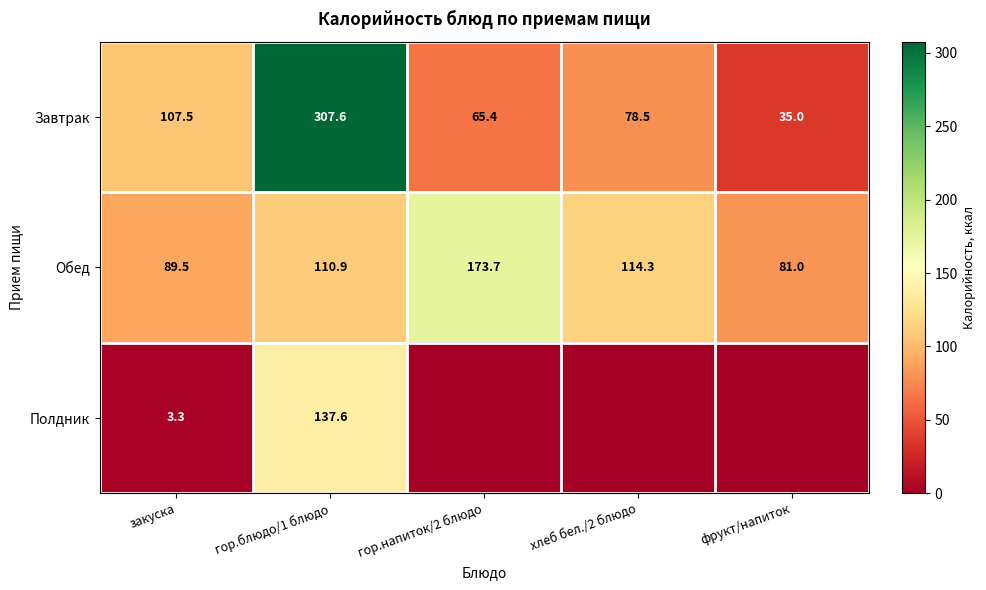

Which label corresponds to the largest value in the chart?

гор.блюдо/1 блюдо